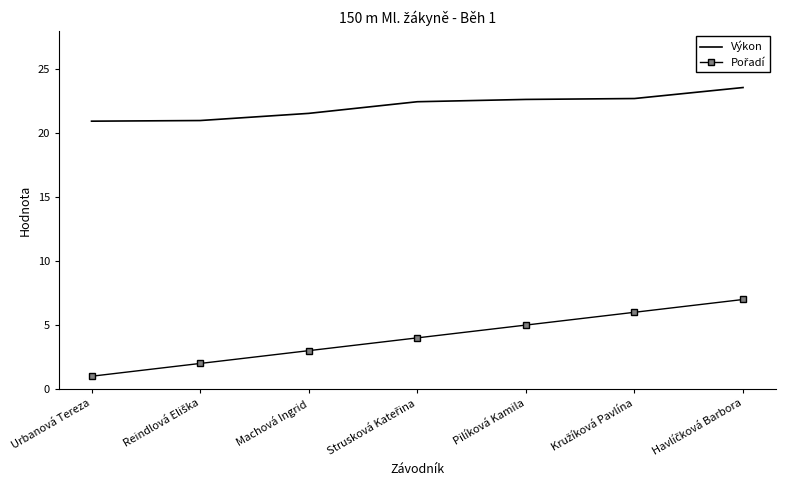

True or false: Výkon has a value of 5.4 at Urbanová Tereza.

False